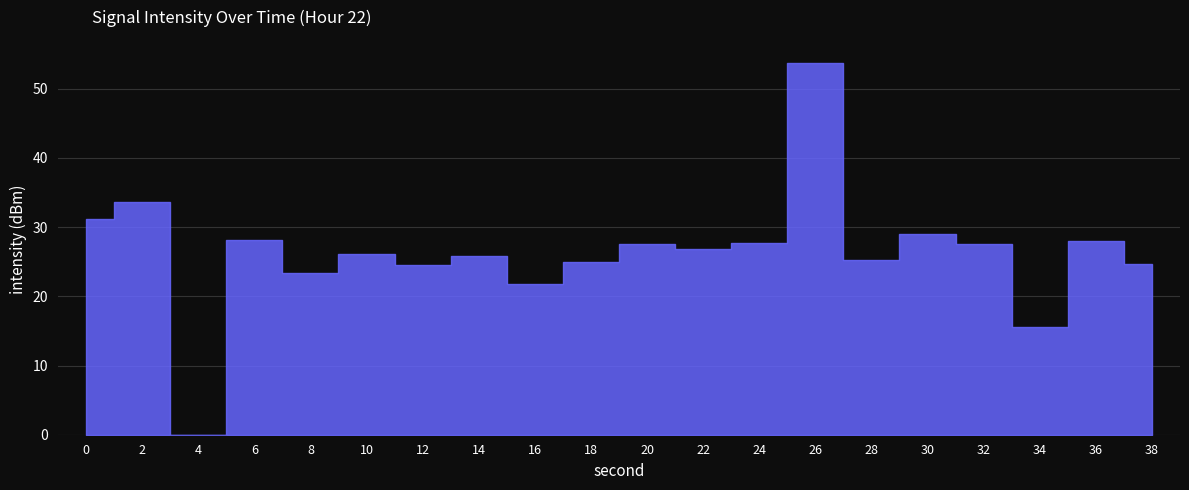

Rank the categories by value from lowest to highest.

4, 34, 16, 8, 12, 38, 18, 28, 14, 10, 22, 32, 20, 24, 36, 6, 30, 0, 2, 26